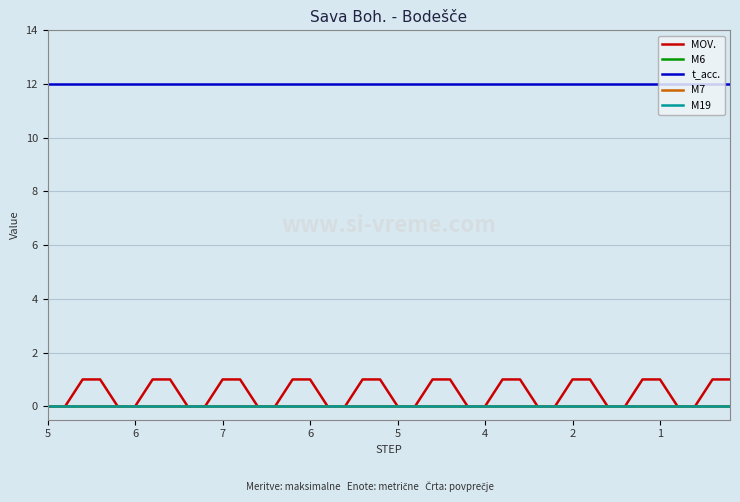

Does the chart display data point markers on the line(s)?

No